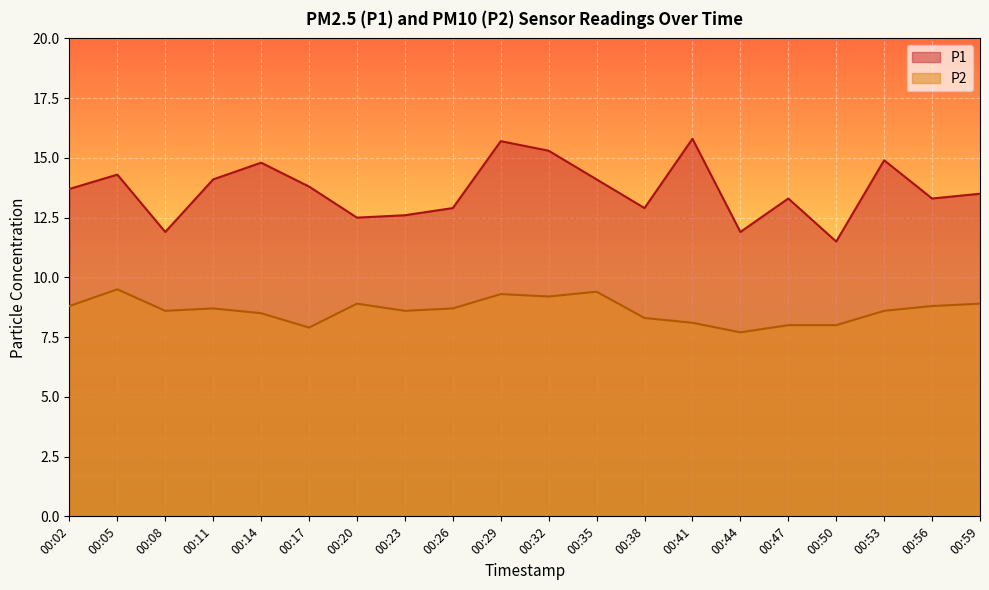

True or false: P2 has more than 2 points higher than both neighbors.

True